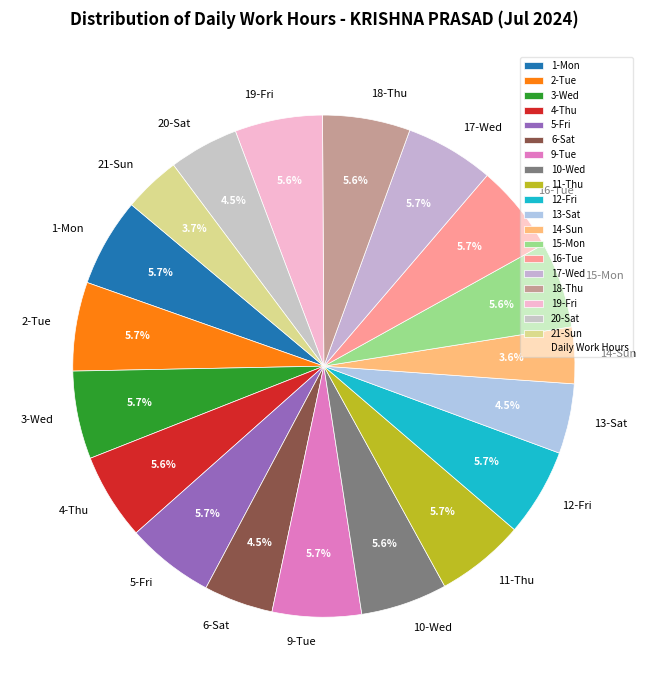

What percentage is NOT represented by 9-Tue?

94.3%